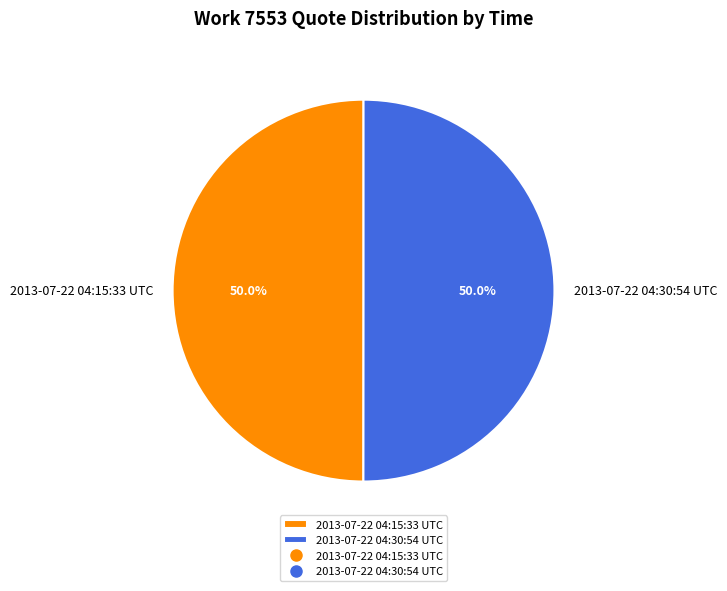

How much of the chart is everything except 2013-07-22 04:15:33 UTC?

50.0%